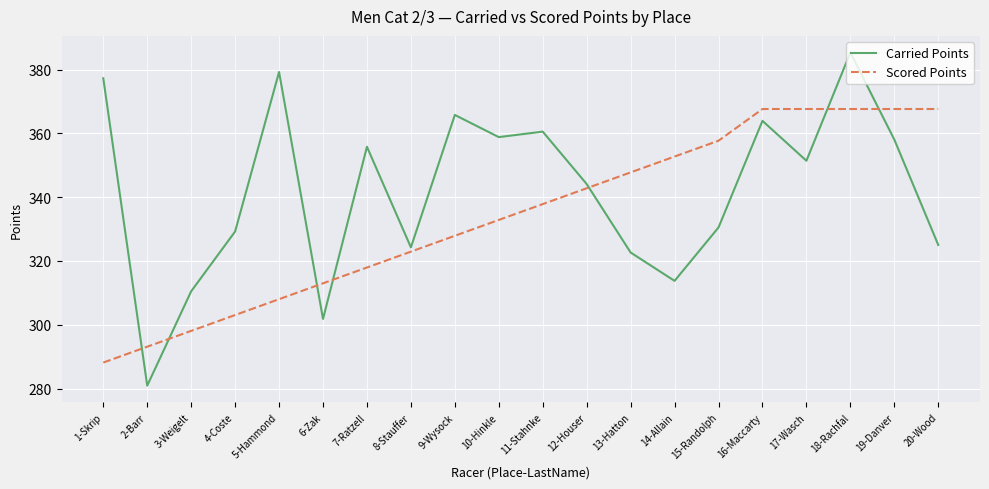

At which label is Scored Points closest to 327?

9-Wysock